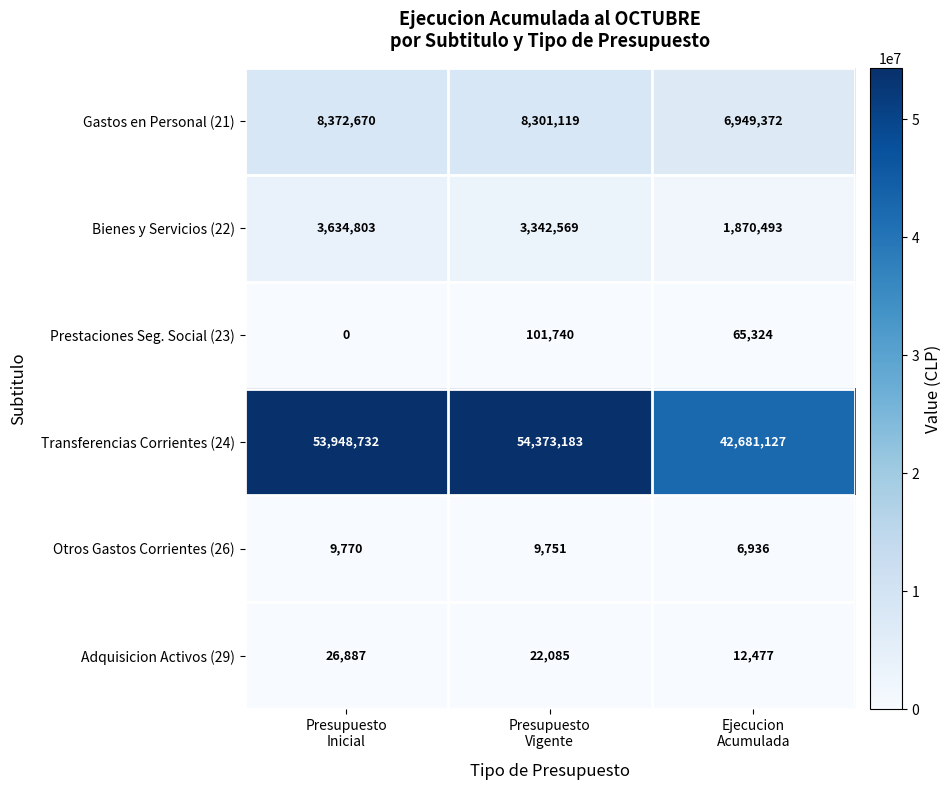

What is the maximum value shown in the chart?

54373183